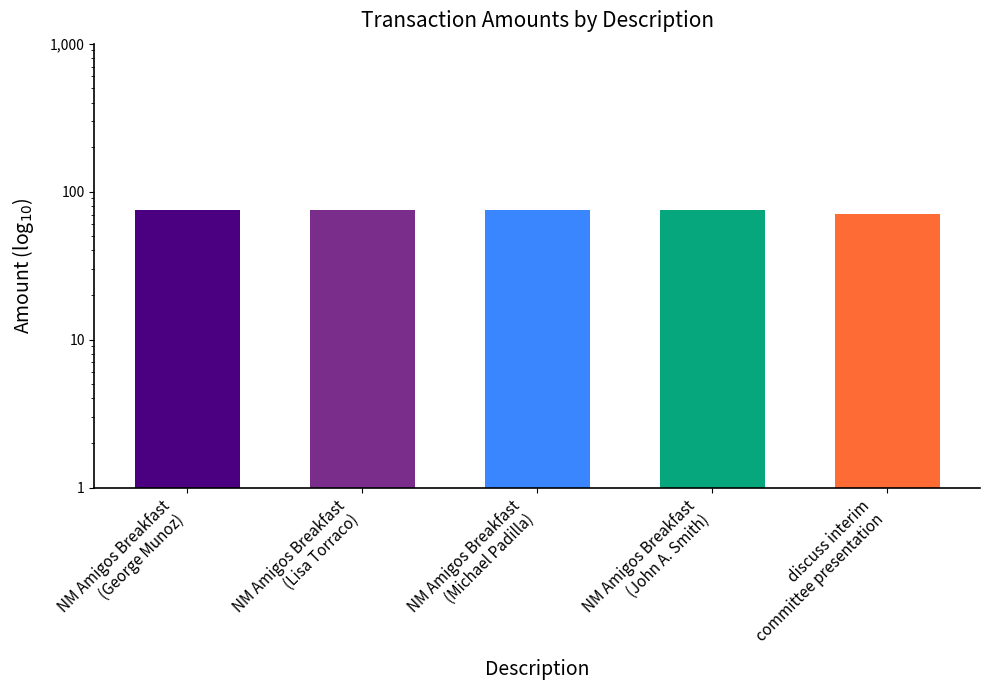

Which category has the highest value across all series?

NM Amigos Breakfast
(George Munoz)